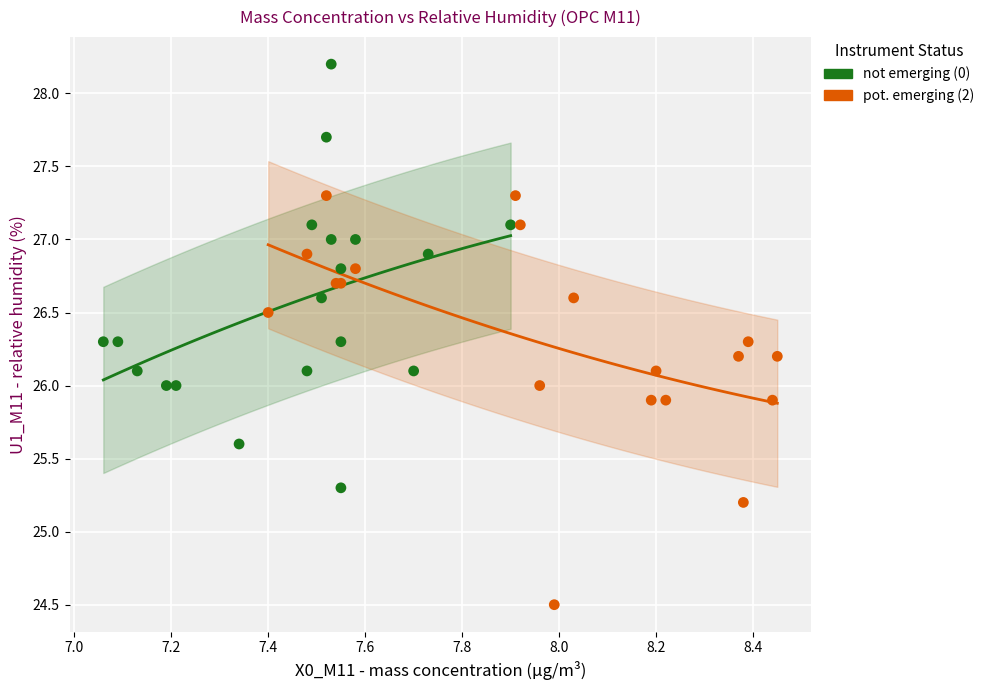

Which series reaches the maximum Y coordinate?

not emerging (0)